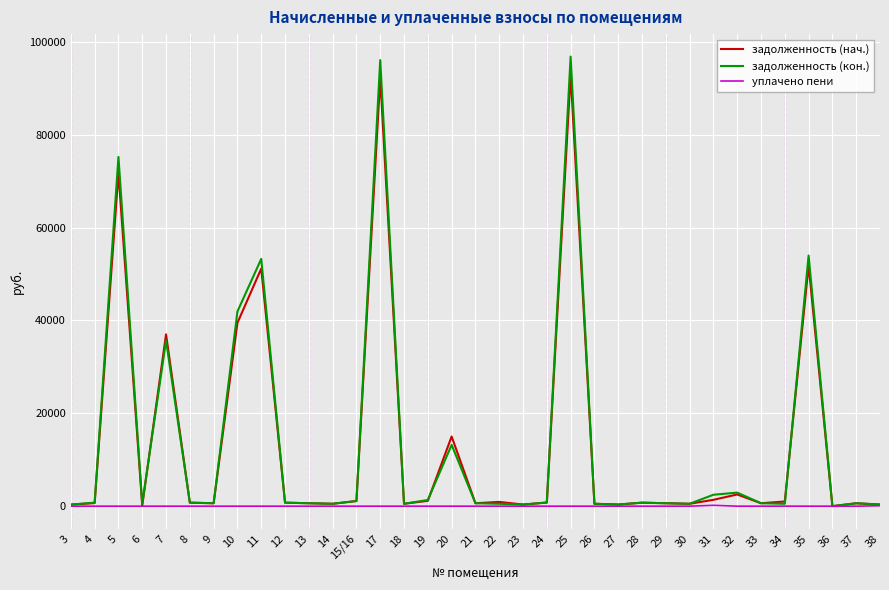

At how many categories does at least one series exceed 31899?

7